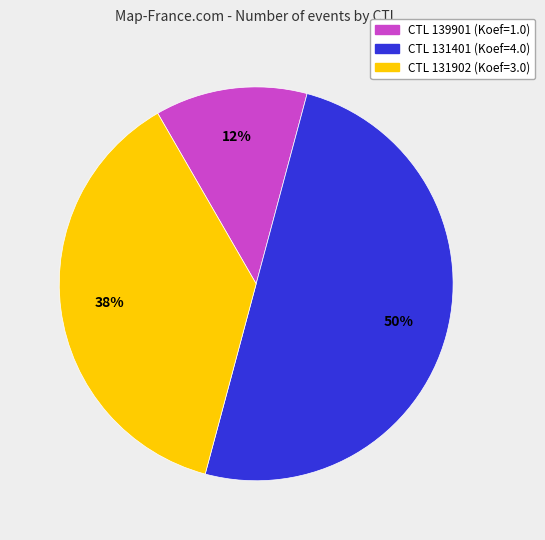

How many slices are in this pie chart?

3